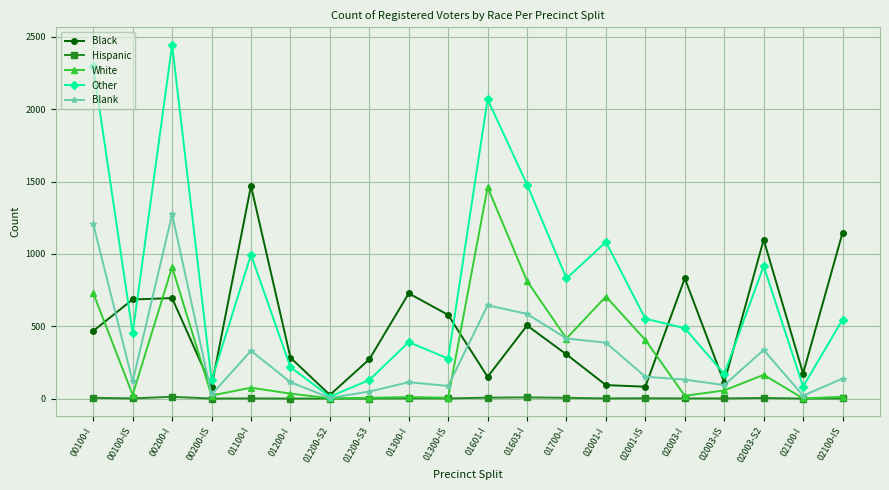

Read the Blank value at 02003-IS.

93